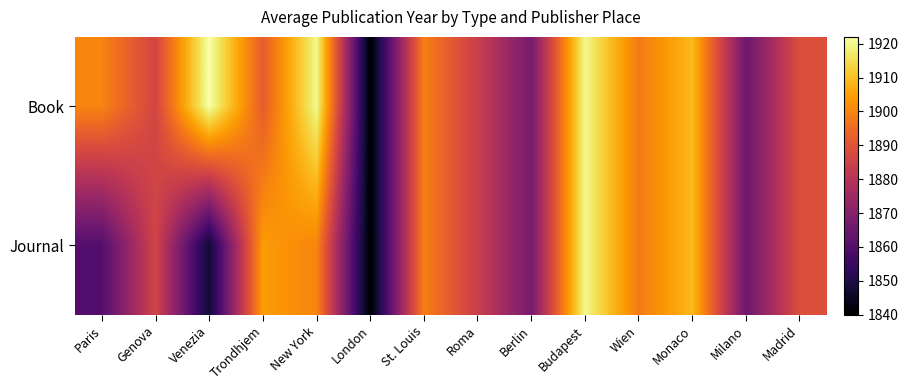

List the series in order of their overall mean, highest first.

Book, Journal